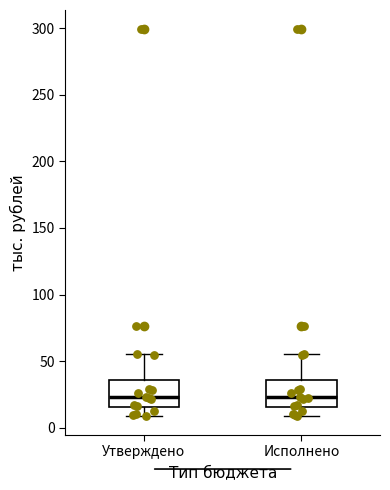

Reading left to right, transcribe this box plot: for each box, give where its median line is, the range the box spans, and where its two whiskers end, as read against the y-axis. The values are not printed on the chart, so give them approximately, as read against the axis.

Утверждено: median 25, box 15 to 35, whiskers 10 to 55
Исполнено: median 25, box 15 to 35, whiskers 10 to 55